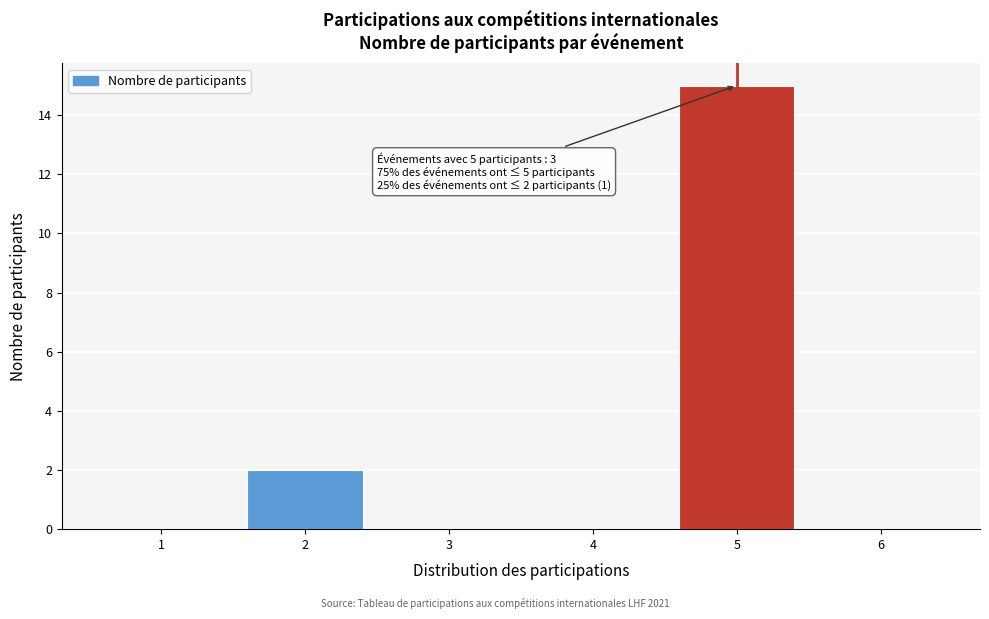

Over which range of the x-axis is the bar tallest?

4.5 to 5.5